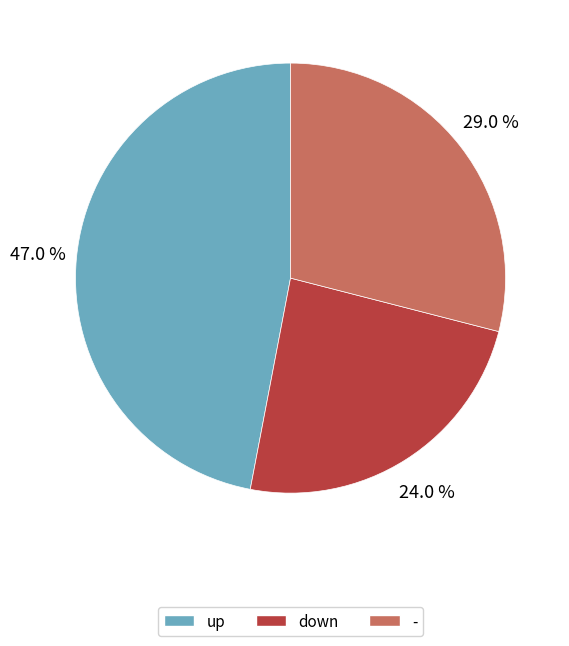

Combined, do up and down account for over 50%?

Yes